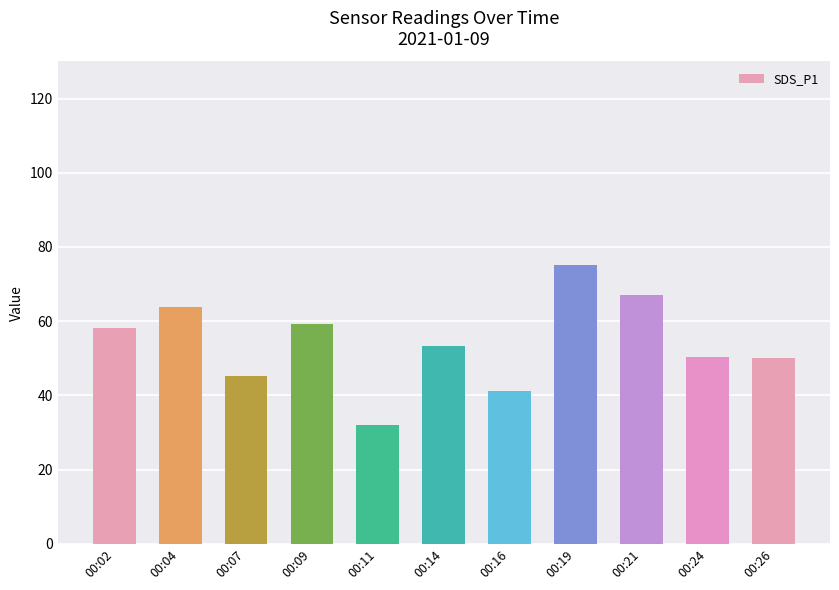

What is the value of the 1st bar from the left?

58.0